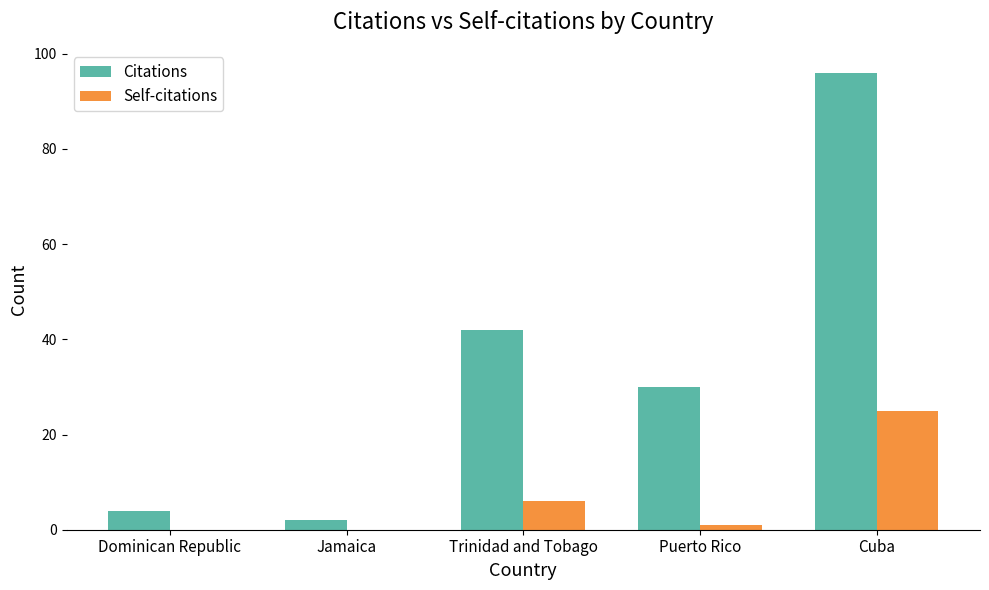

What are all the series names shown in the legend?

Citations, Self-citations